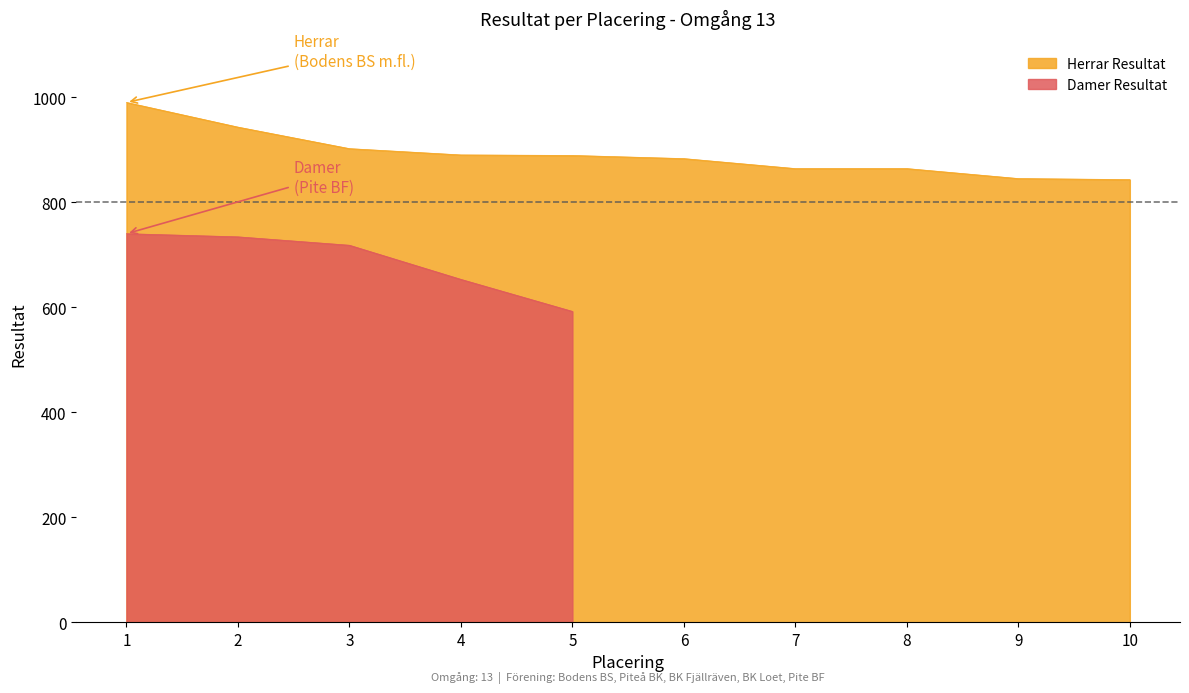

What is the difference between the maximum and minimum values?

147